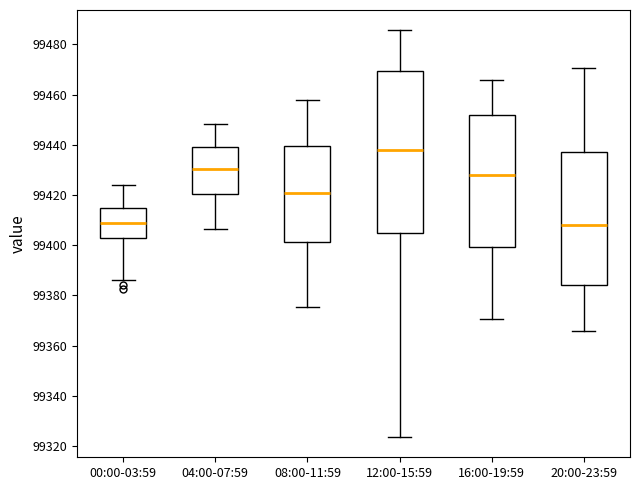

Reading left to right, transcribe this box plot: for each box, give where its median line is, the range the box spans, and where its two whiskers end, as read against the y-axis. The values are not printed on the chart, so give them approximately, as read against the axis.

00:00-03:59: median 99408, box 99402 to 99414, whiskers 99386 to 99424
04:00-07:59: median 99430, box 99420 to 99440, whiskers 99406 to 99448
08:00-11:59: median 99420, box 99402 to 99440, whiskers 99376 to 99458
12:00-15:59: median 99438, box 99404 to 99470, whiskers 99324 to 99486
16:00-19:59: median 99428, box 99400 to 99452, whiskers 99370 to 99466
20:00-23:59: median 99408, box 99384 to 99436, whiskers 99366 to 99470